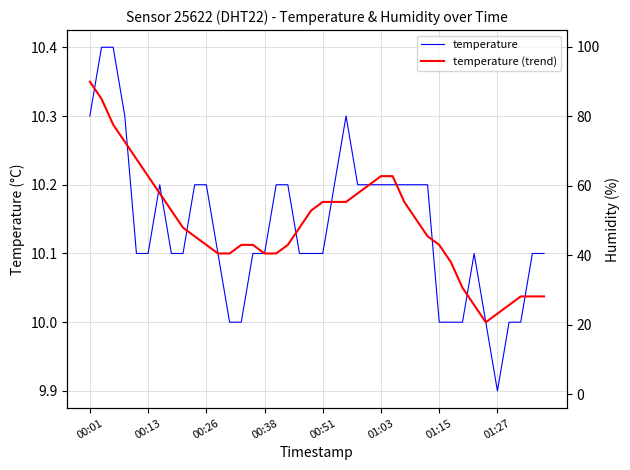

Between 35 and 24, which is larger?

24